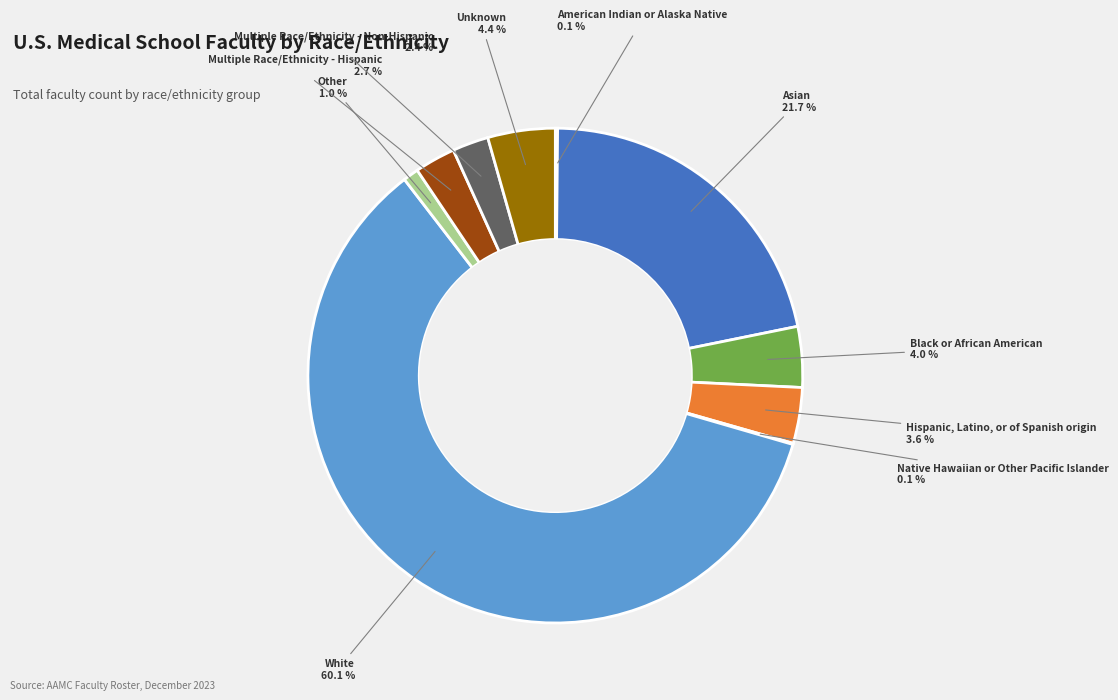

Does White account for over 50% of the chart?

Yes